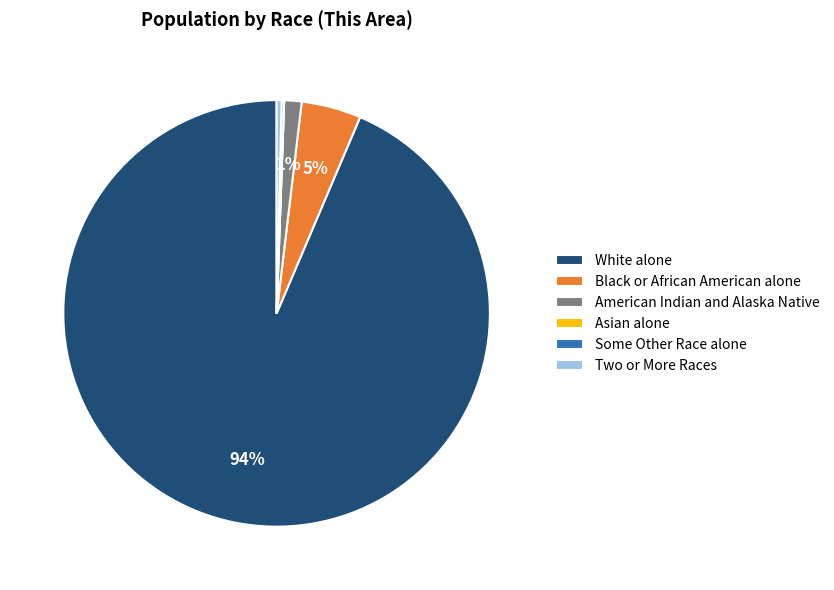

True or false: Two or More Races accounts for 0% of the total.

True